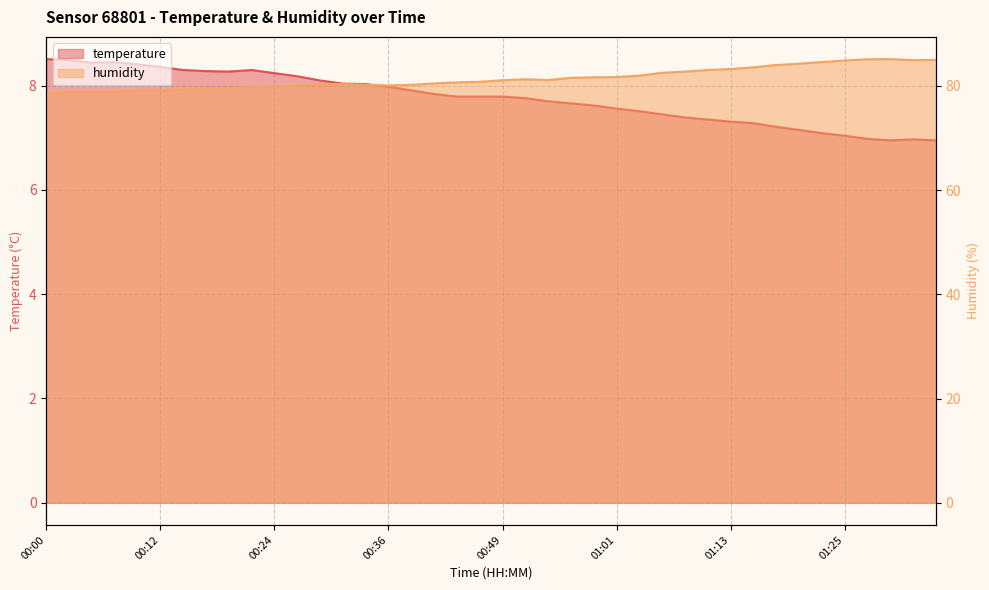

True or false: humidity and temperature intersect in this chart.

False